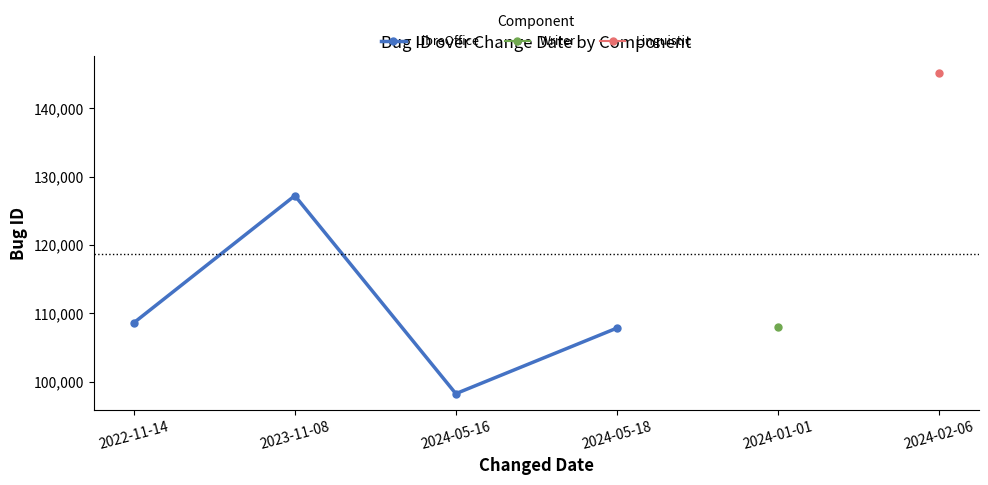

How many points are higher than both their immediate neighbors (excluding endpoints)?

1